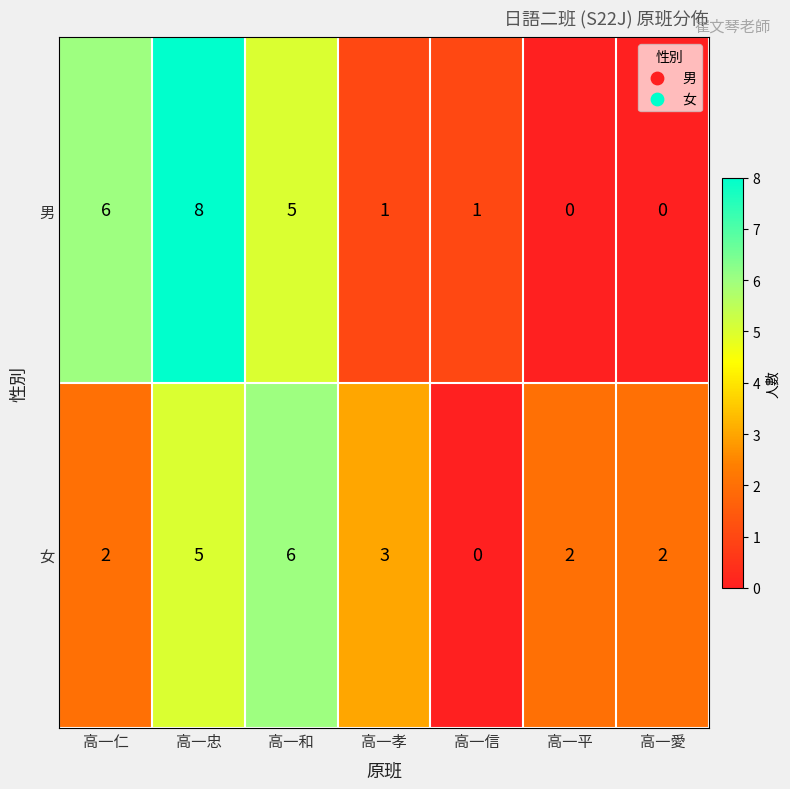

How many series are shown in this chart?

2